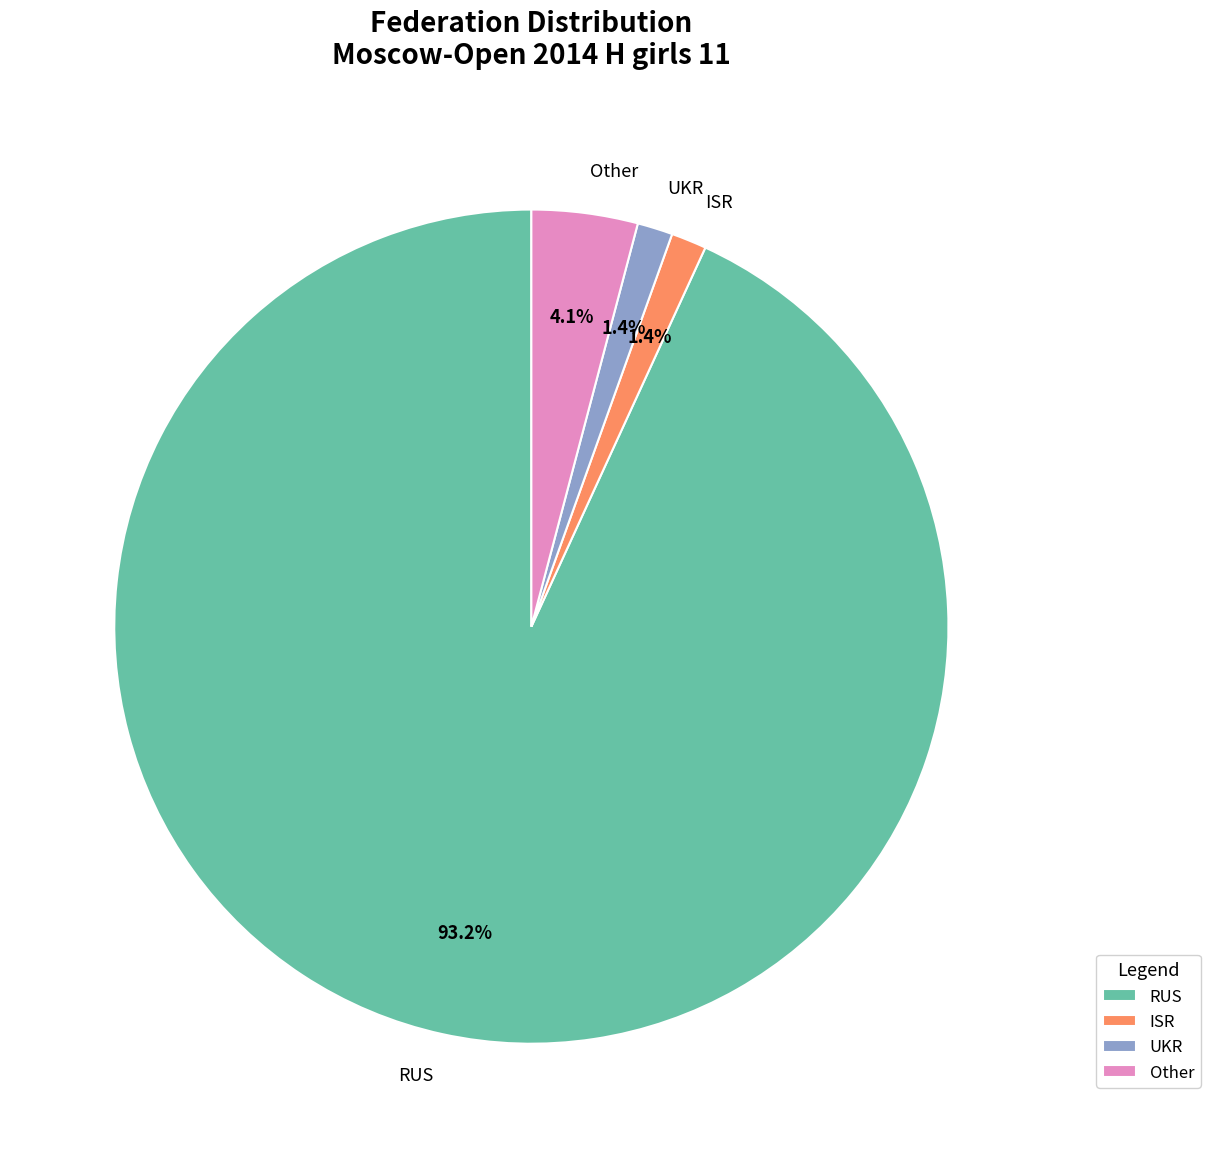

Which slice is the largest?

RUS